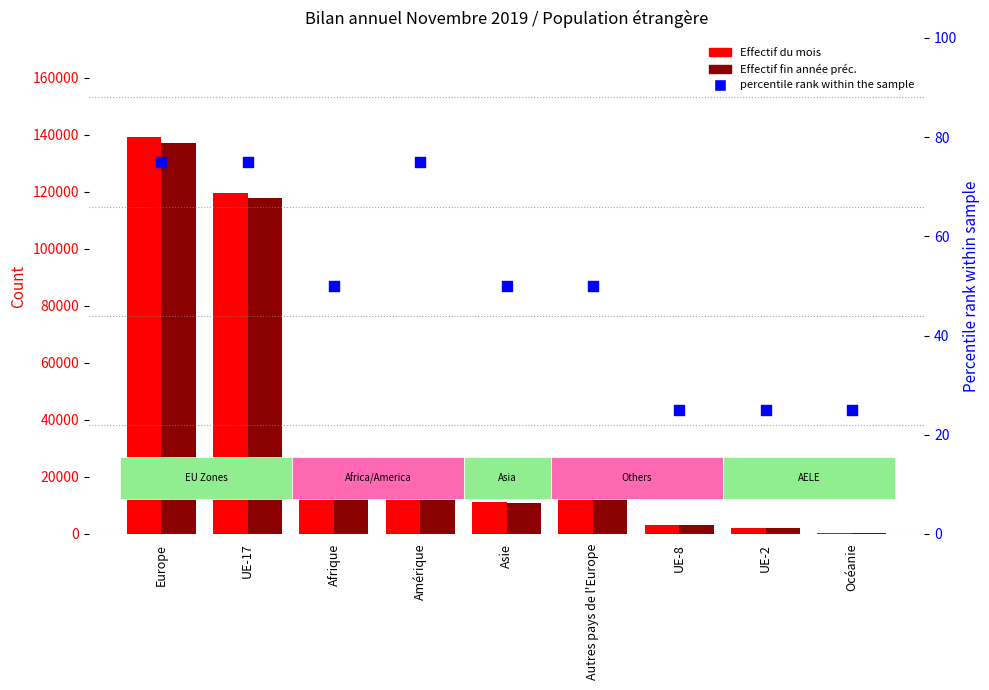

At how many categories does at least one series exceed 109676?

2